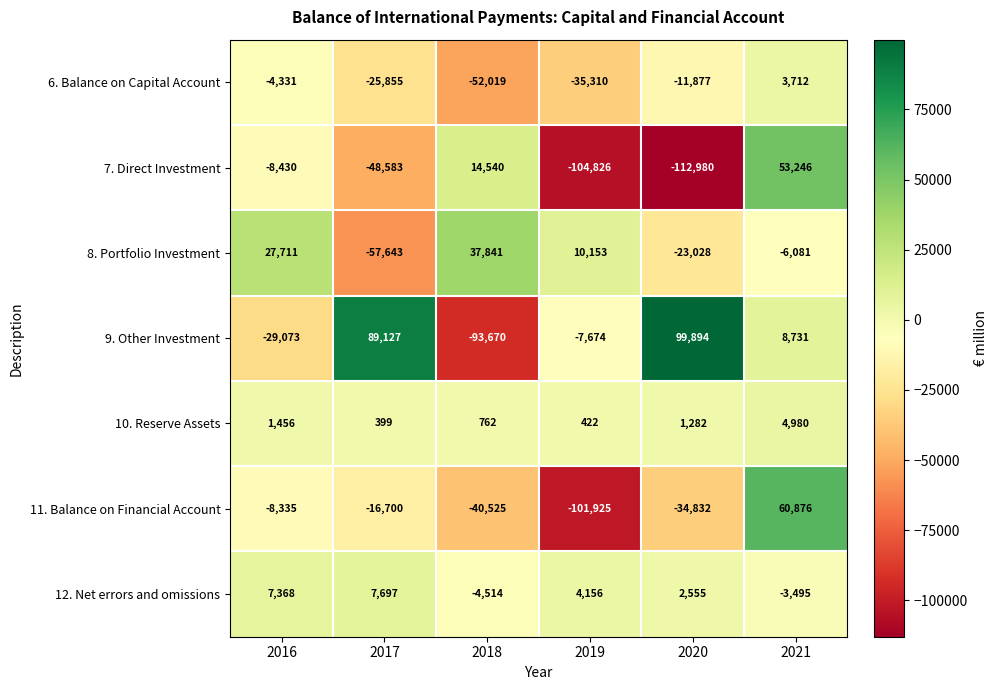

List the series in order of their peak value, highest first.

9. Other Investment, 11. Balance on Financial Account, 7. Direct Investment, 8. Portfolio Investment, 12. Net errors and omissions, 10. Reserve Assets, 6. Balance on Capital Account